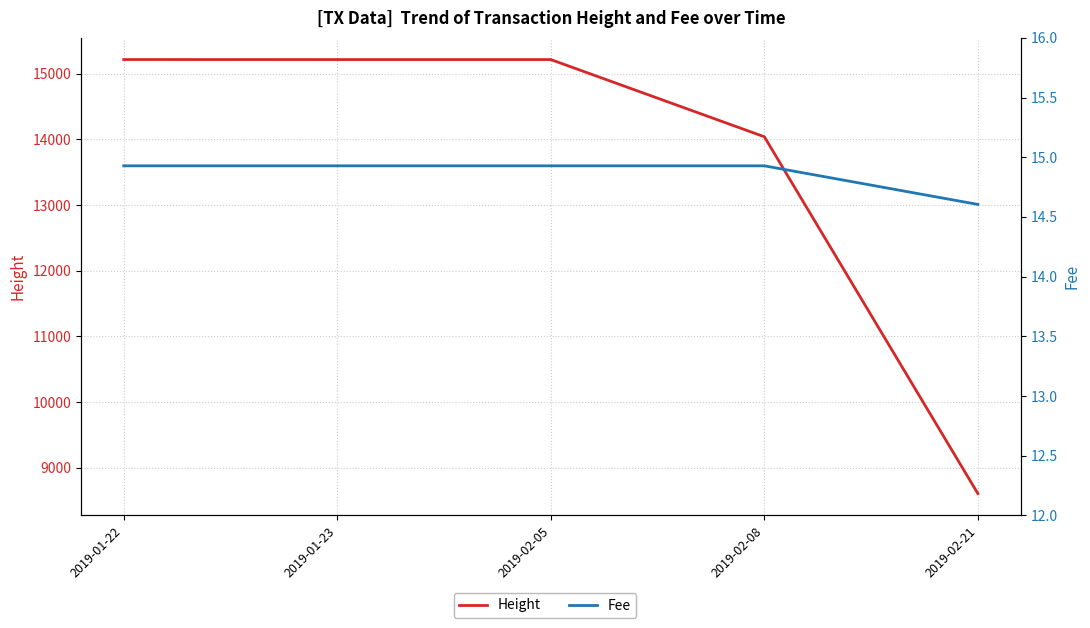

What is the difference between the maximum and minimum values in the Fee series?

0.3